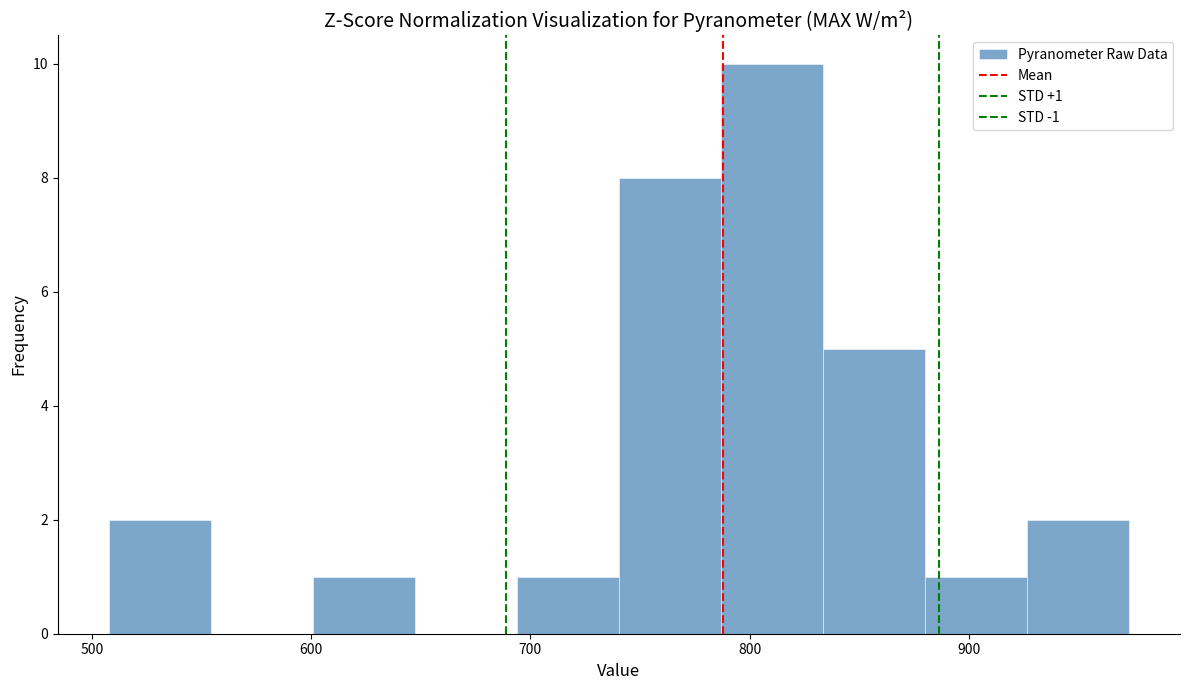

Which range on the x-axis has the tallest bar?

790 to 830